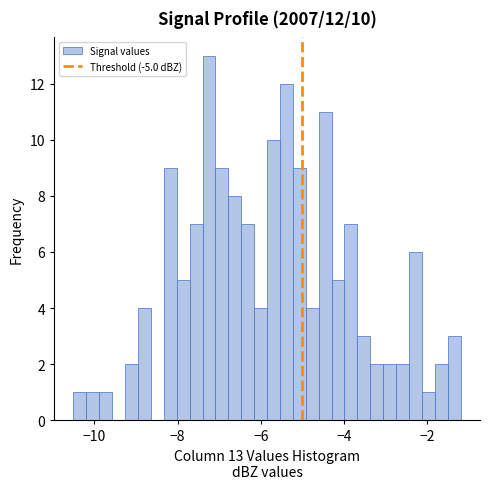

Read against the x-axis, roughly where is the centre of the tallest bar?

-7.2